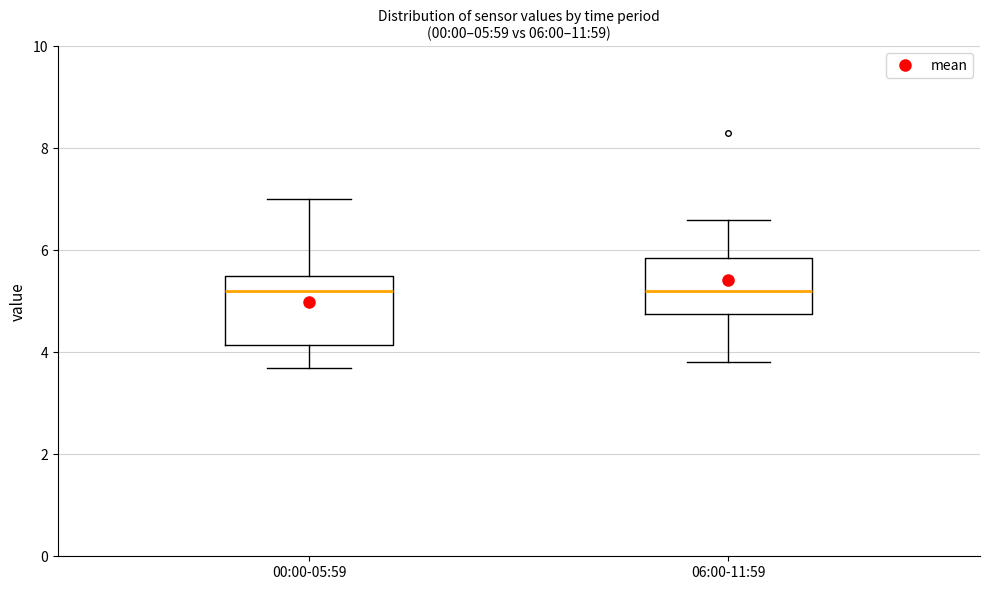

Which box is the tallest, from its lower edge to its upper edge?

00:00-05:59